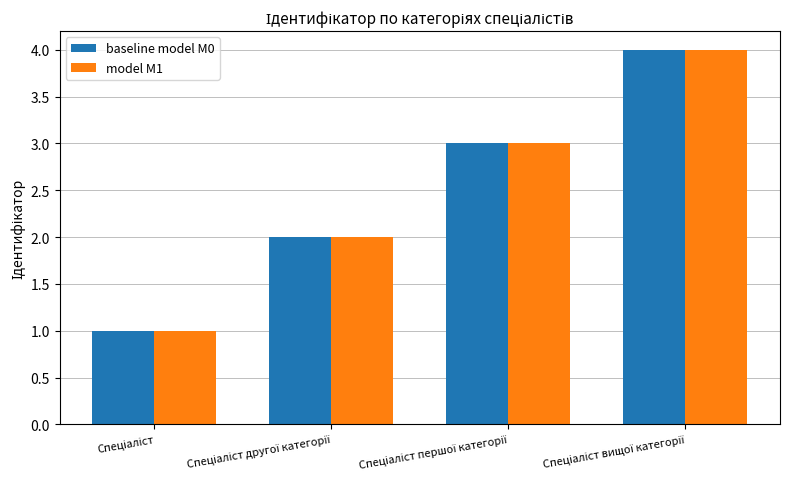

Count the model M1 values in the range 2 to 4.

3